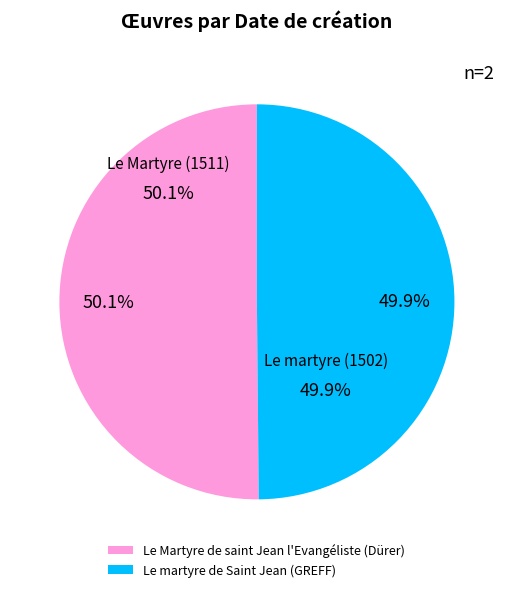

Count the number of slices in the pie.

2